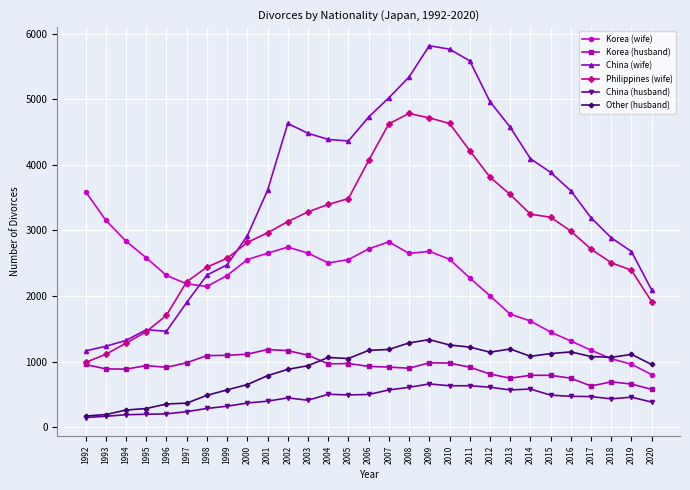

True or false: Philippines (wife) and Other (husband) intersect in this chart.

False